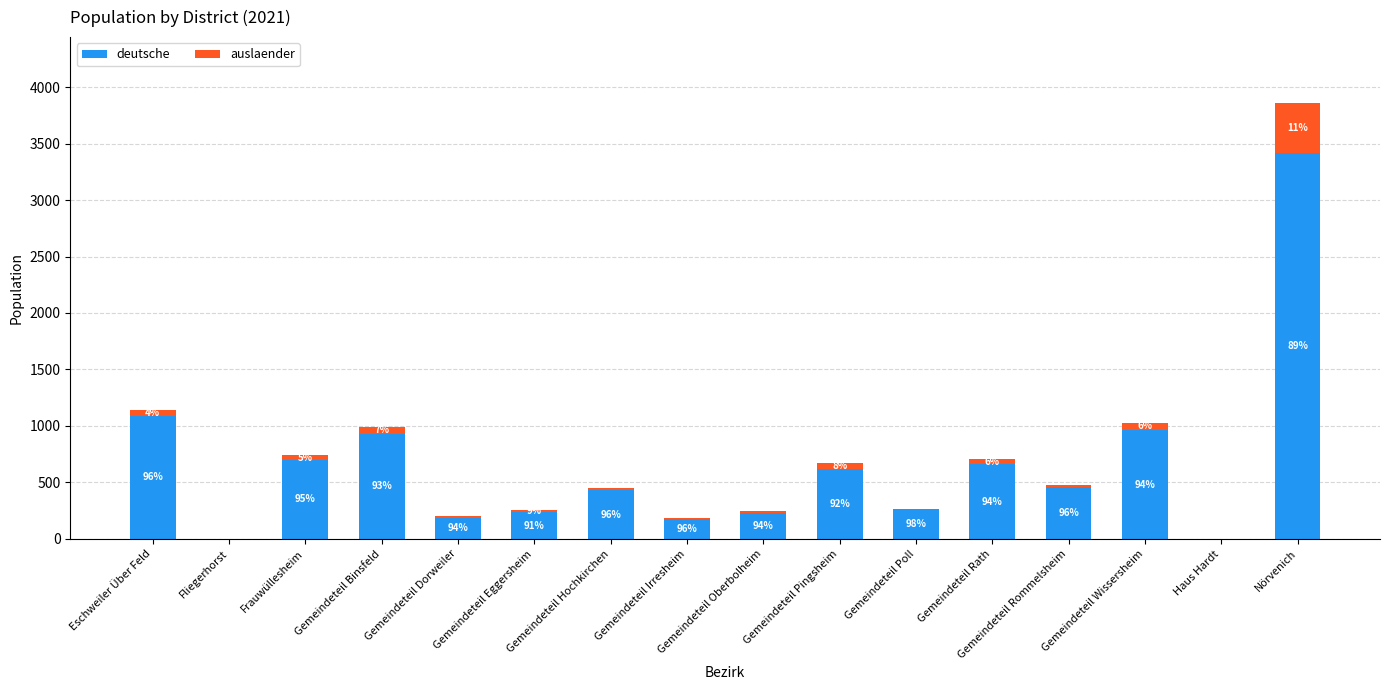

What is the difference between the deutsche values at Eschweiler Über Feld and Gemeindeteil Oberbolheim?

859